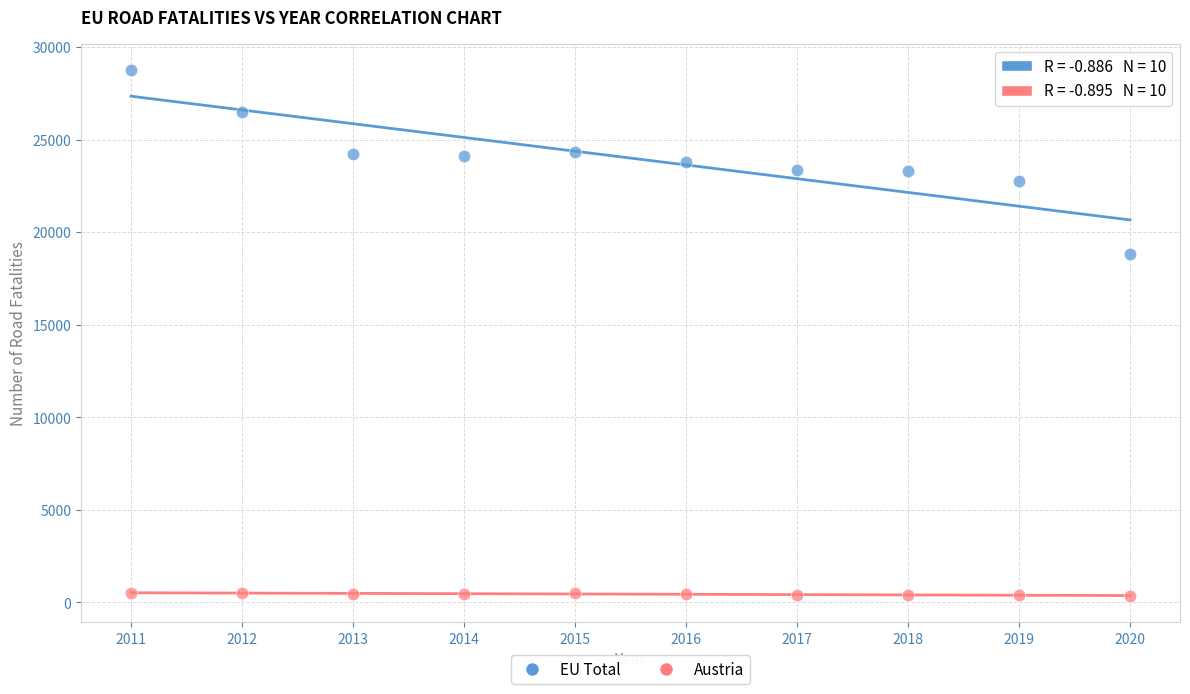

Which series contains the highest Y value?

EU Total